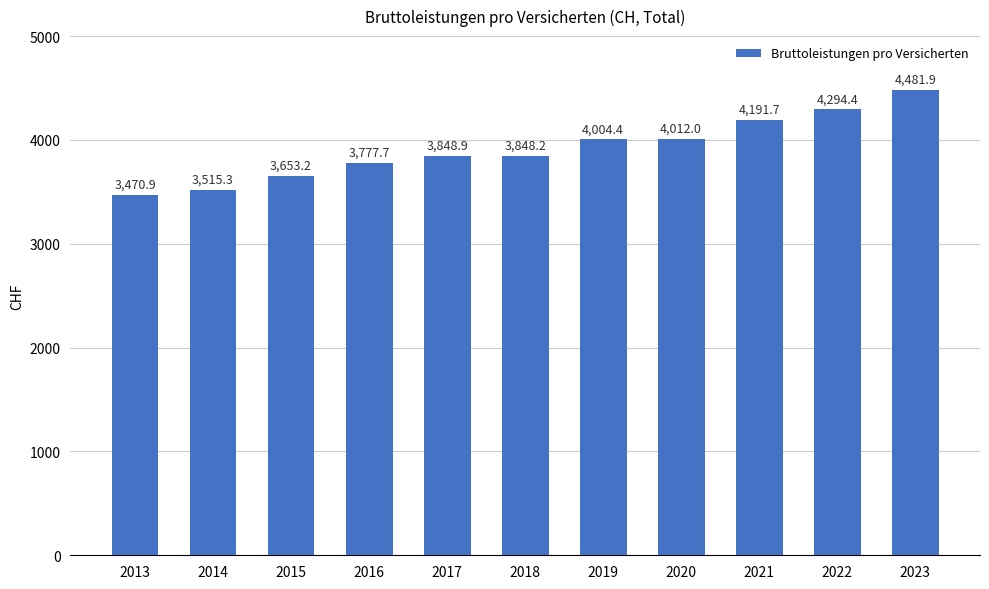

Read the value at 2021.

4191.7